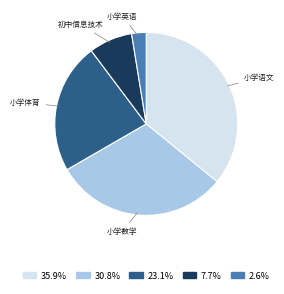

Is there any slice that represents more than half of the pie?

No